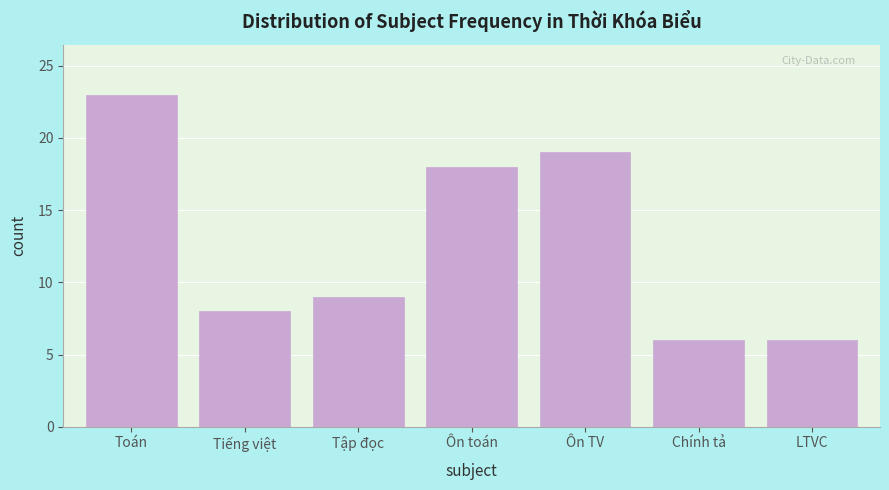

Reading left to right, list all the values displayed in this chart.

23	8	9	18	19	6	6